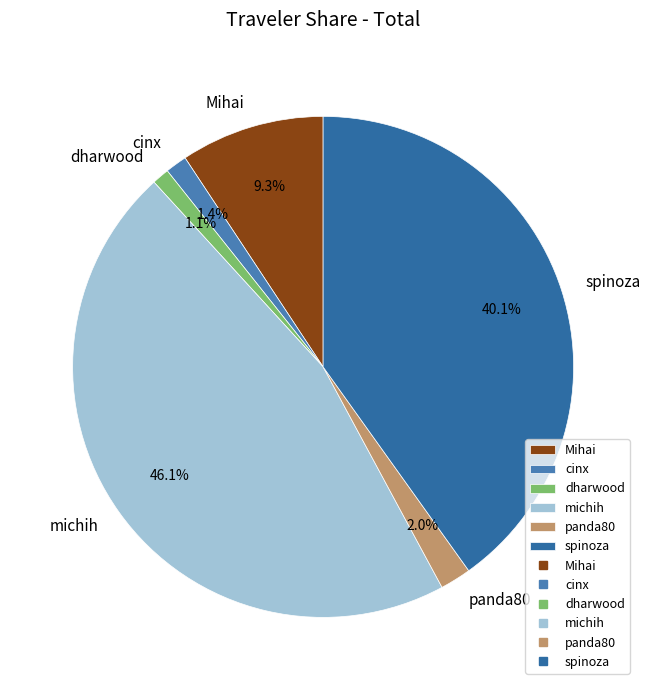

Does any single category account for the majority?

No